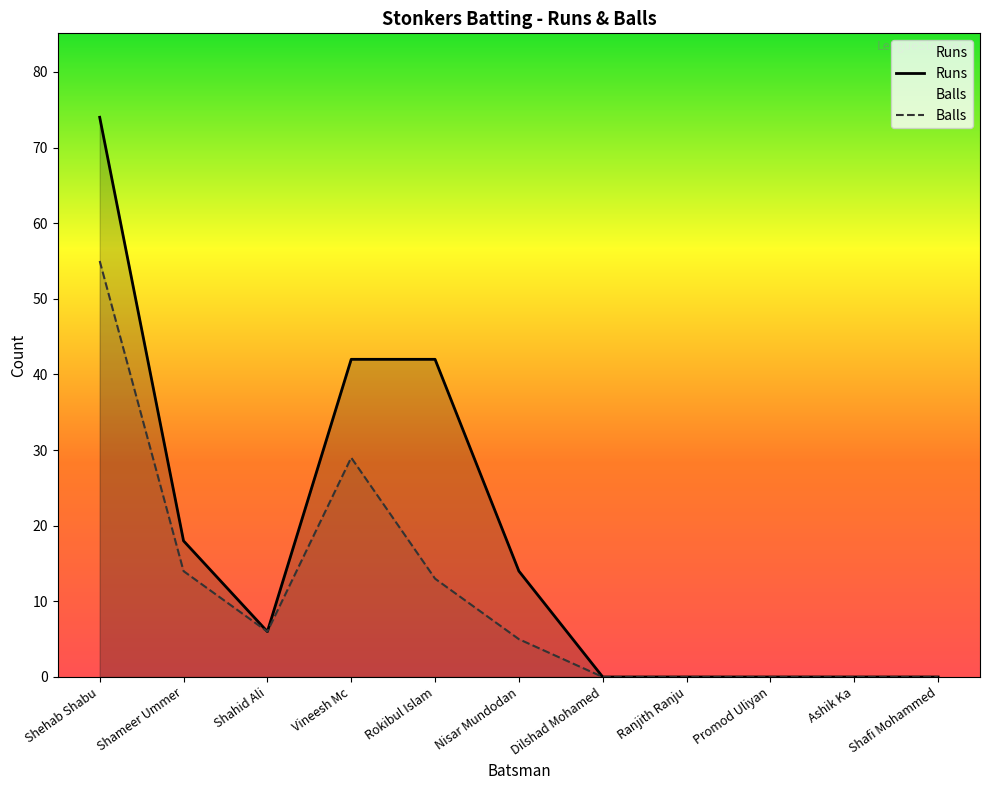

Does the chart have visible grid lines?

No